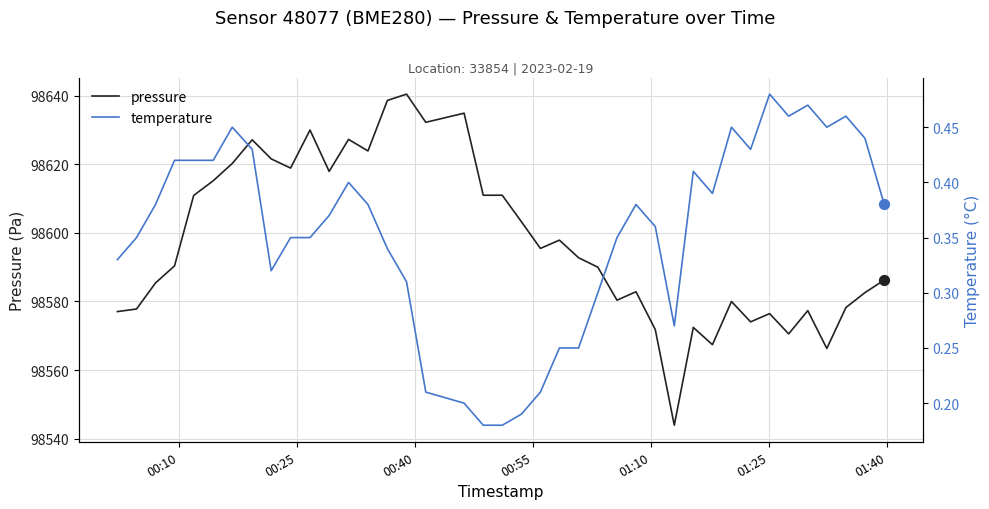

Which series reaches the maximum Y coordinate?

pressure